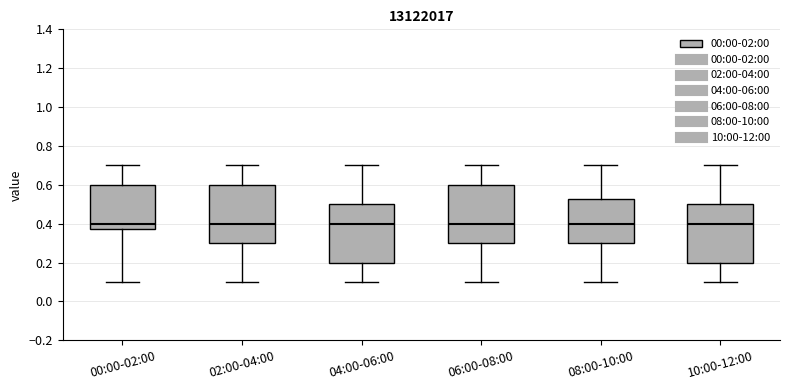

Reading left to right, transcribe this box plot: for each box, give where its median line is, the range the box spans, and where its two whiskers end, as read against the y-axis. The values are not printed on the chart, so give them approximately, as read against the axis.

00:00-02:00: median 0.40, box 0.38 to 0.60, whiskers 0.10 to 0.70
02:00-04:00: median 0.40, box 0.30 to 0.60, whiskers 0.10 to 0.70
04:00-06:00: median 0.40, box 0.20 to 0.50, whiskers 0.10 to 0.70
06:00-08:00: median 0.40, box 0.30 to 0.60, whiskers 0.10 to 0.70
08:00-10:00: median 0.40, box 0.30 to 0.52, whiskers 0.10 to 0.70
10:00-12:00: median 0.40, box 0.20 to 0.50, whiskers 0.10 to 0.70